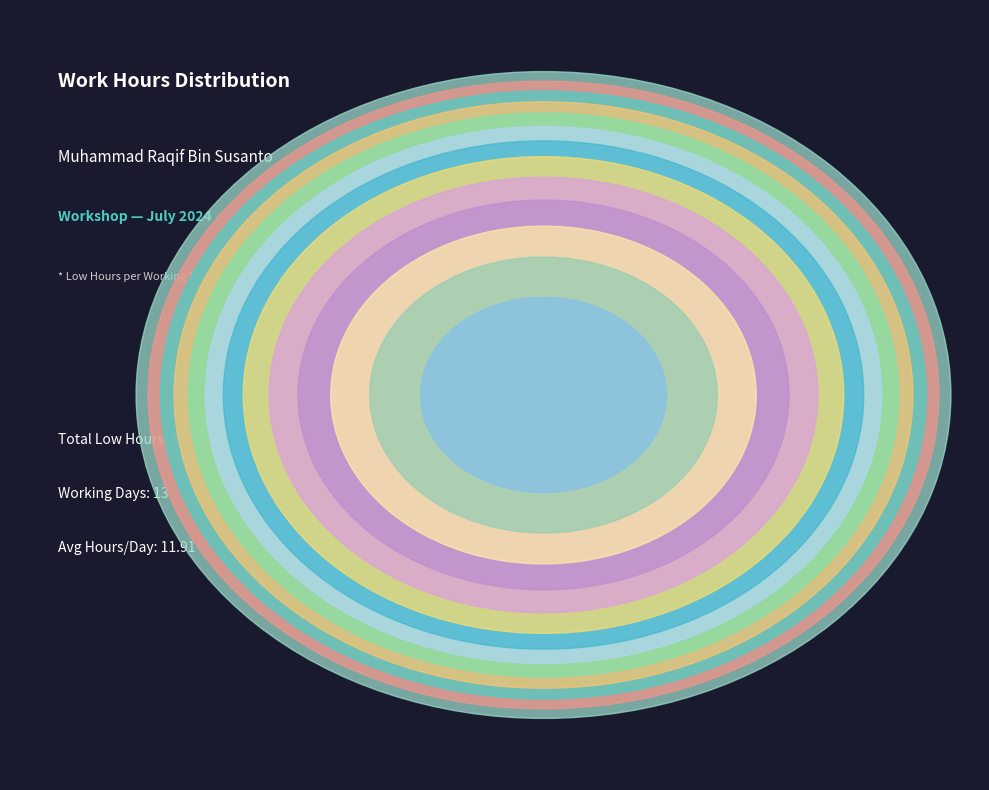

Count the number of slices in the pie.

13